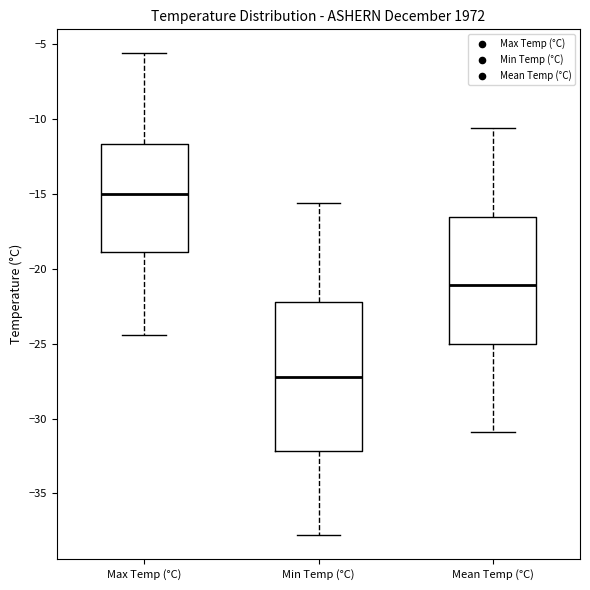

Which box has the highest median line?

Max Temp (°C)